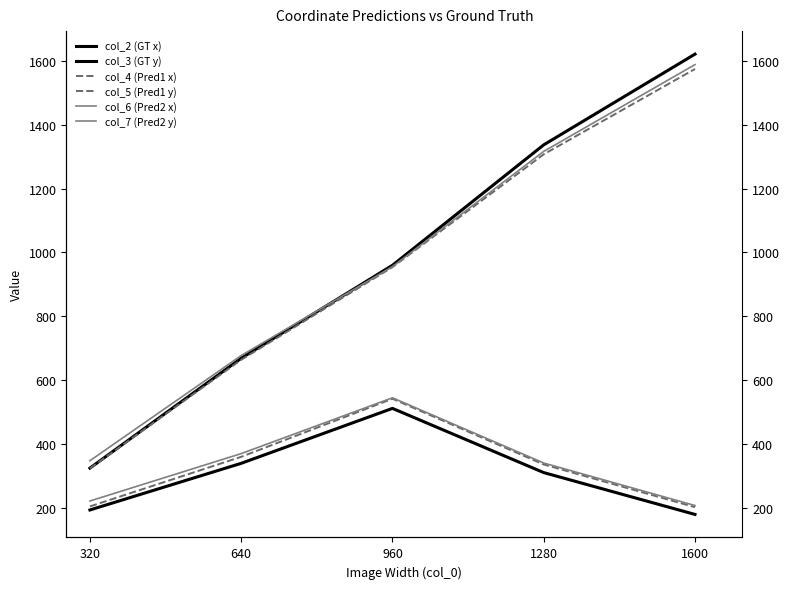

Does the chart display data point markers on the line(s)?

No